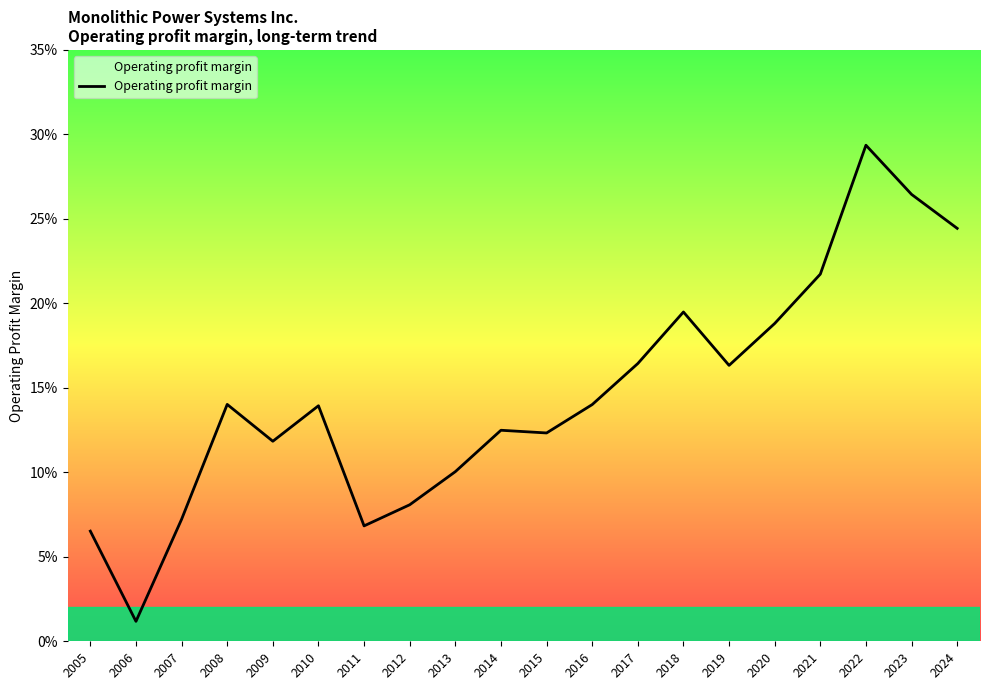

Does the chart display data point markers on the line(s)?

No